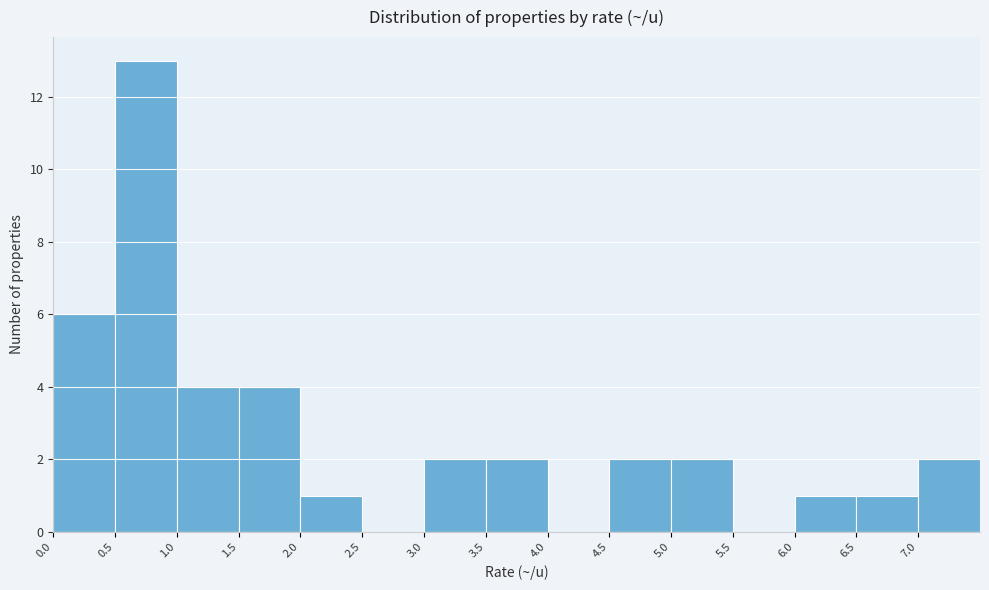

Over which range of the x-axis is the bar tallest?

0.5 to 1.0